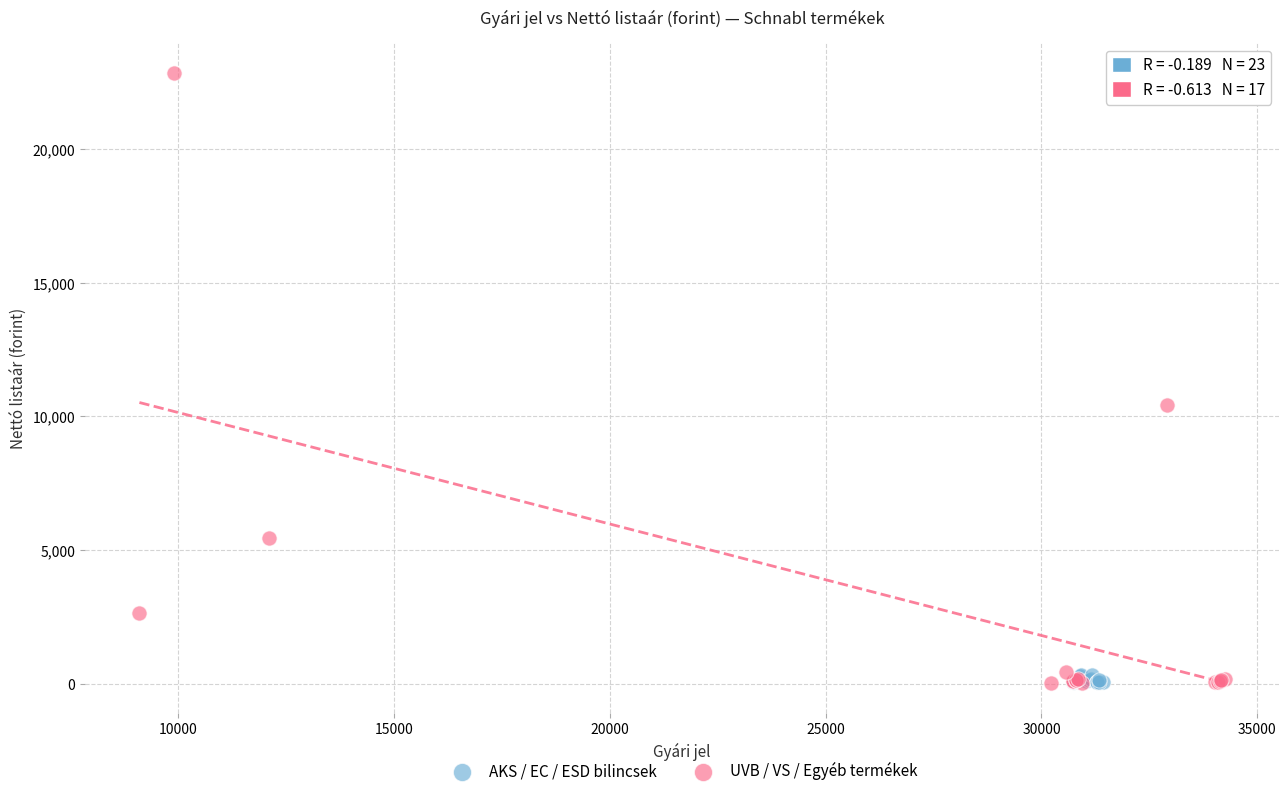

What are all the series names shown in the legend?

AKS / EC / ESD bilincsek, UVB / VS / Egyéb termékek